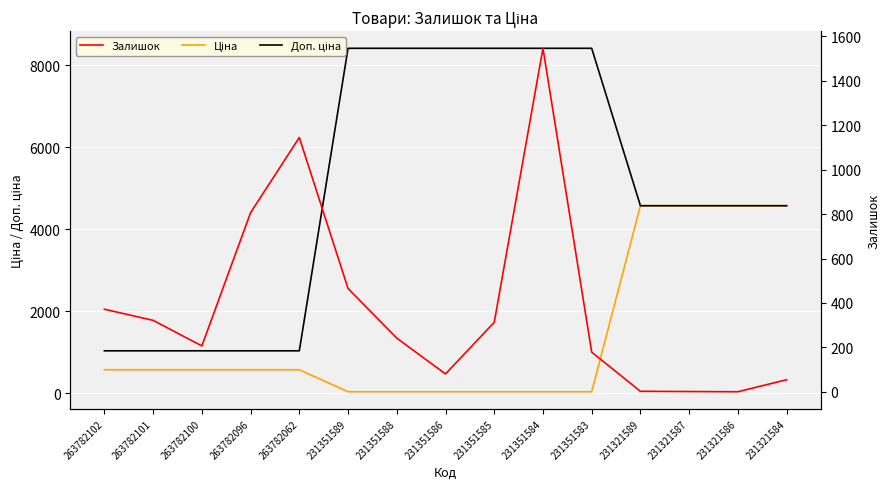

True or false: Доп. ціна has more than 2 interior local peaks.

False